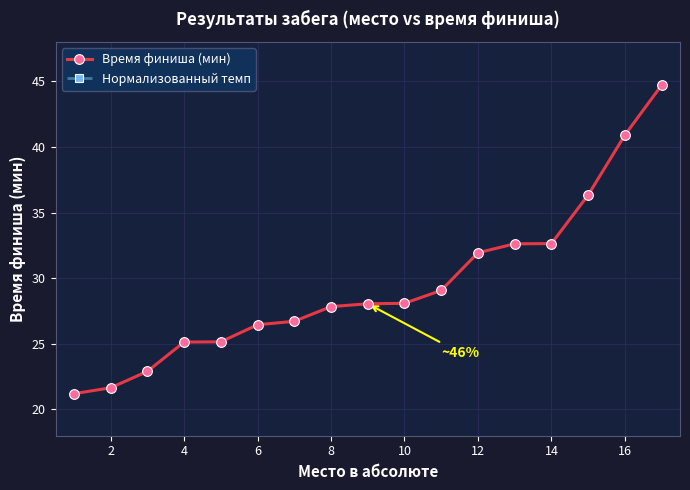

Which series has the largest range (max minus min)?

Время финиша (мин)